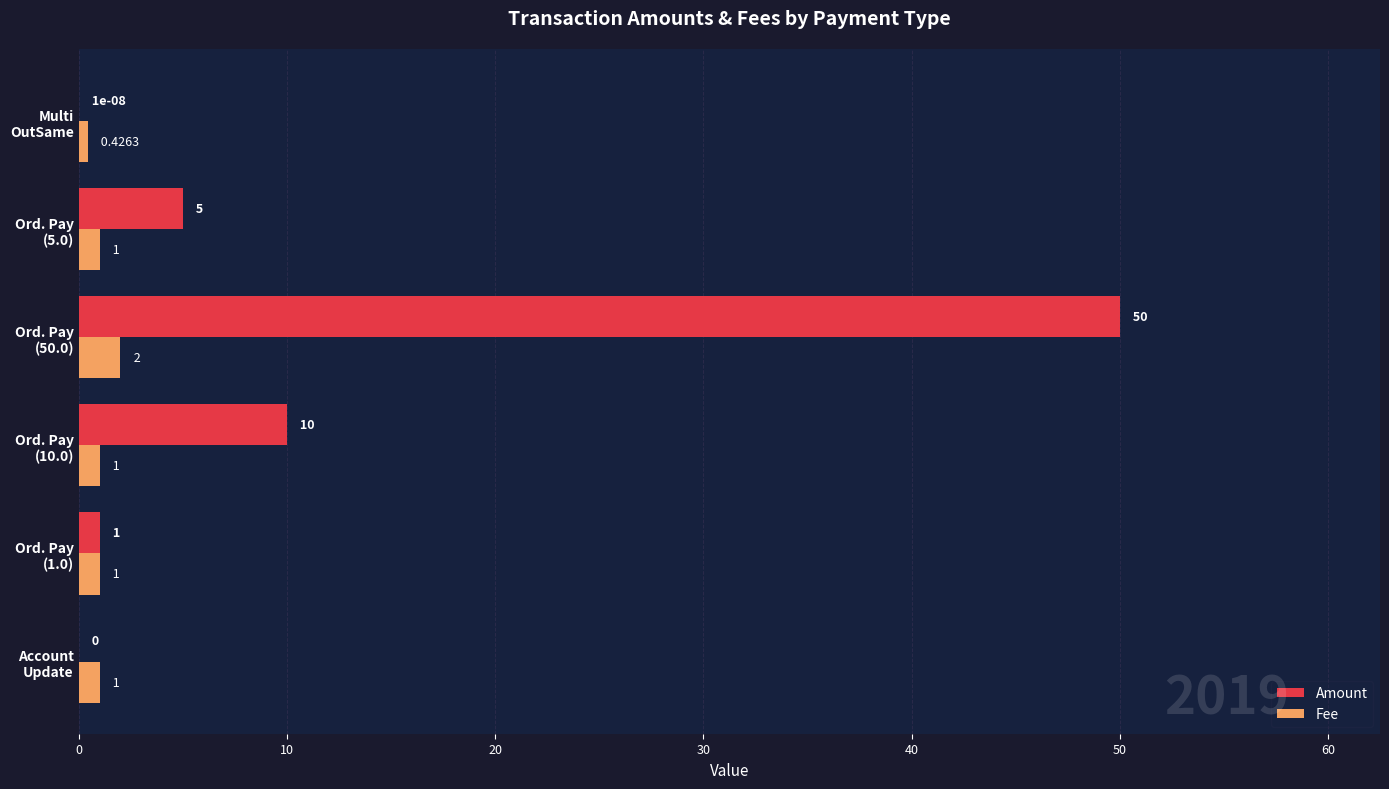

What is the sum of all Amount values?

66.0